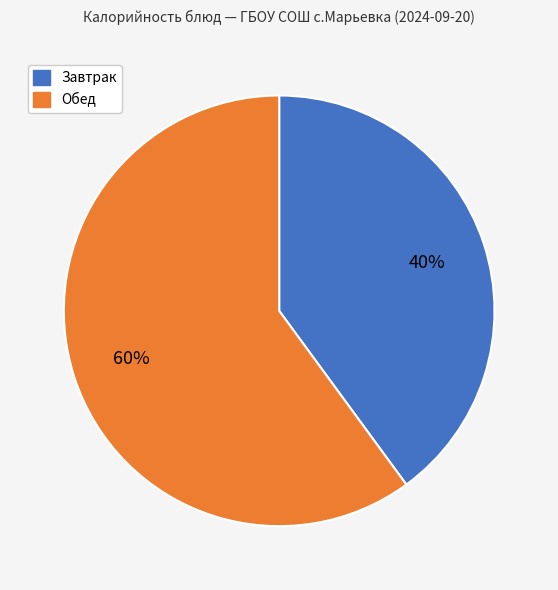

Which slice is the smallest?

Завтрак